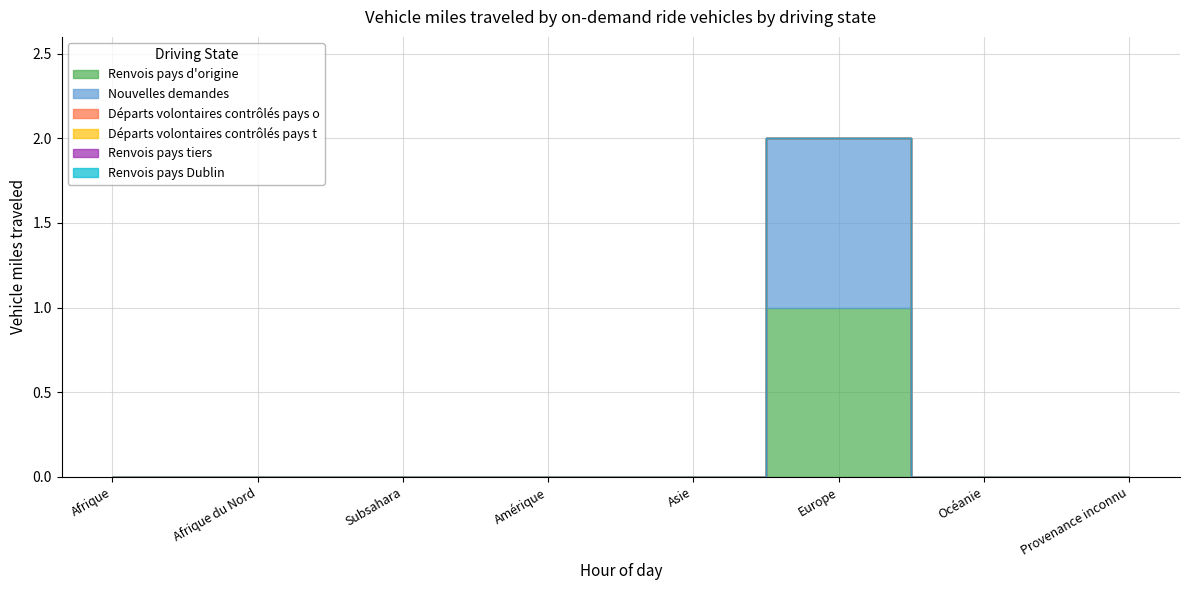

True or false: Renvois pays Dublin and Nouvelles demandes intersect in this chart.

False